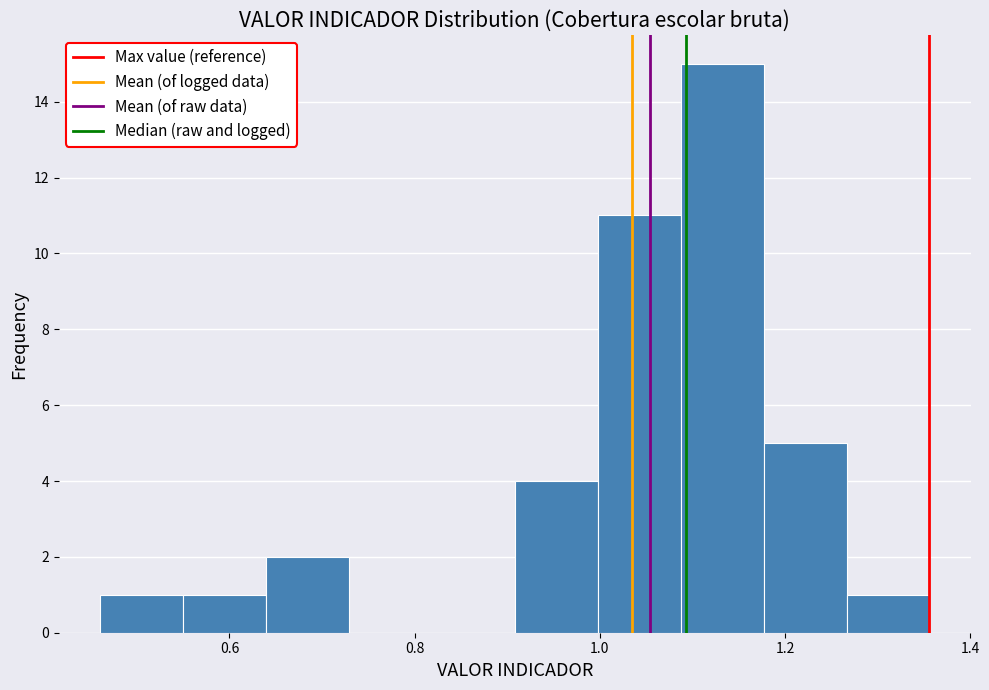

Reading left to right, list every bar in this chart as the range it spans on the x-axis followed by its height. Neither the bar edges nor the heights are printed on the chart, so give them approximately, as read against the axes.

0.46 to 0.54: 1
0.54 to 0.64: 1
0.64 to 0.72: 2
0.72 to 0.82: 0
0.82 to 0.90: 0
0.90 to 1.00: 4
1.00 to 1.08: 11
1.08 to 1.18: 15
1.18 to 1.26: 5
1.26 to 1.36: 1